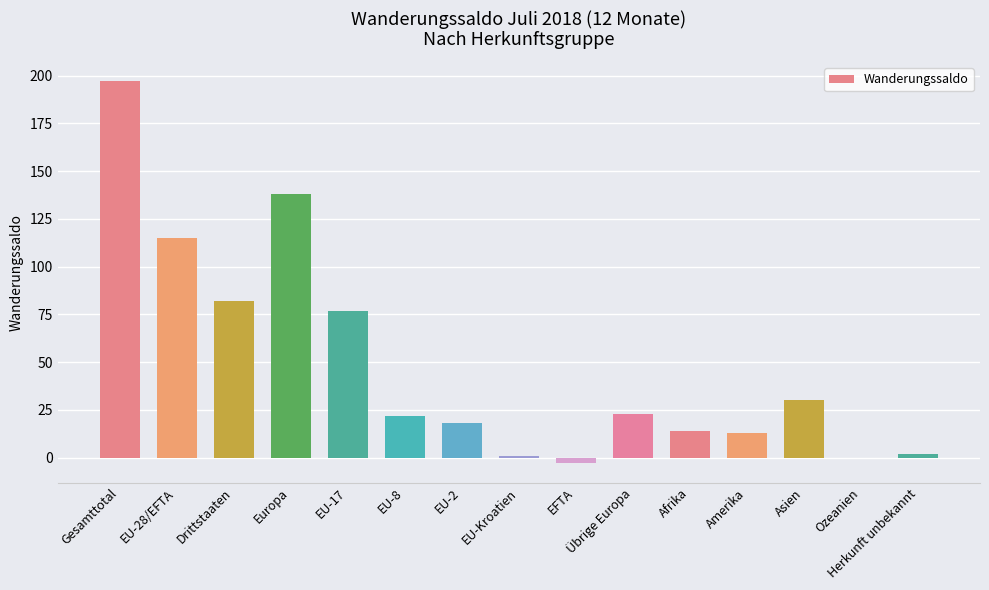

What is the sum of the values at EFTA and EU-Kroatien?

-2